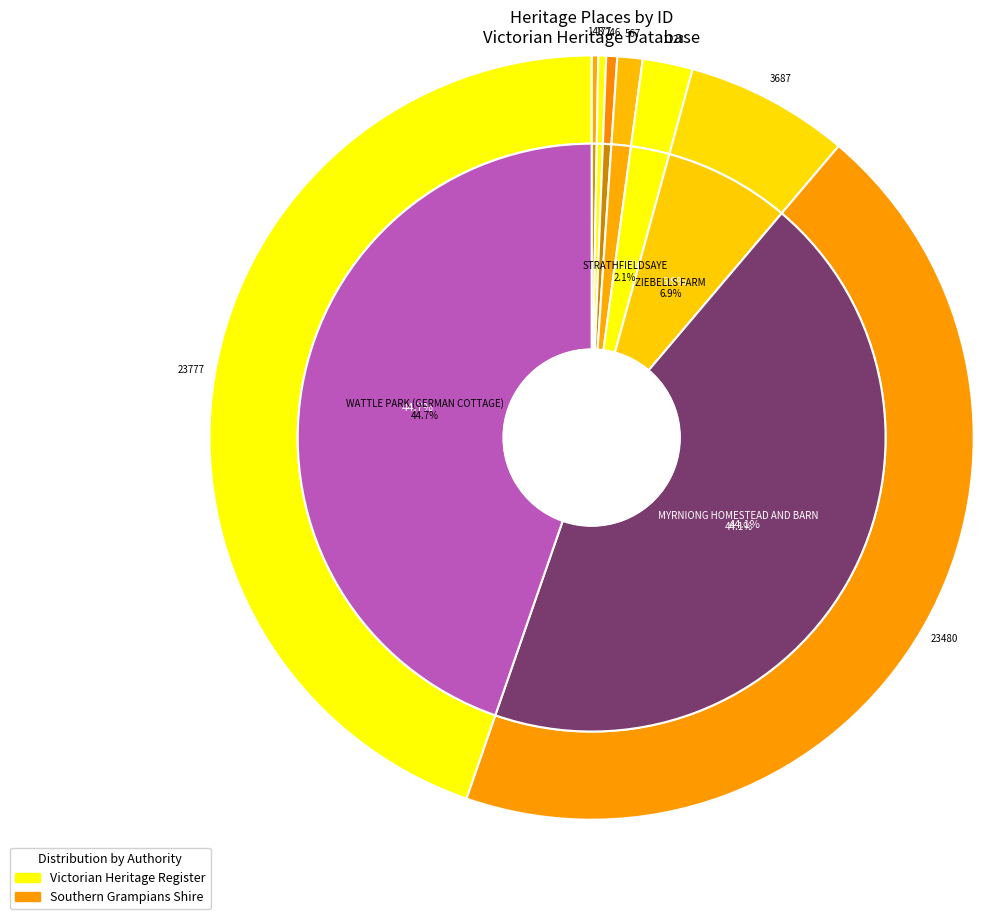

What is the ratio of the value at GLENARA to the value at RED BRICK BARN?

0.7